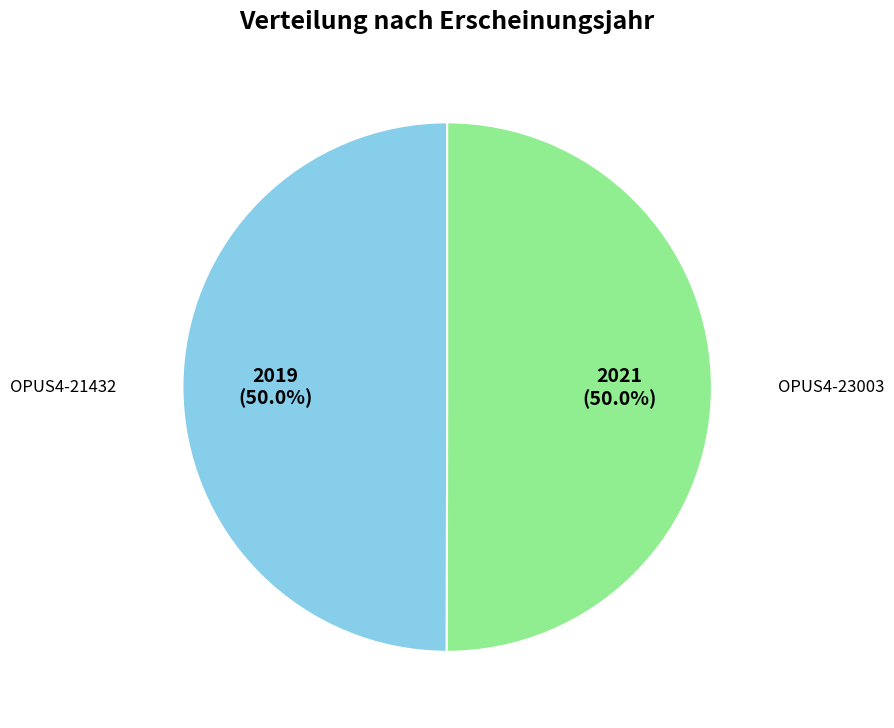

How many slices are in this pie chart?

2